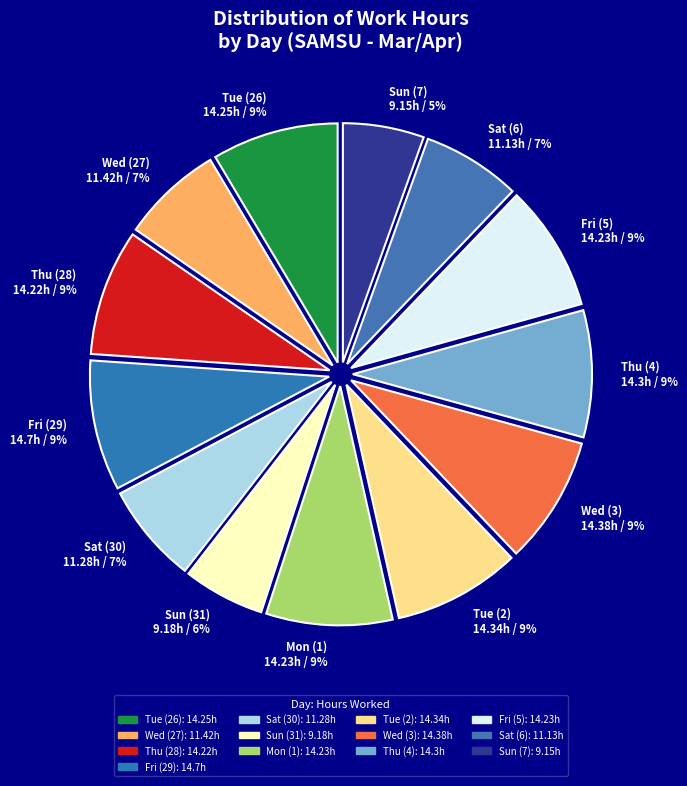

Count the number of slices in the pie.

13